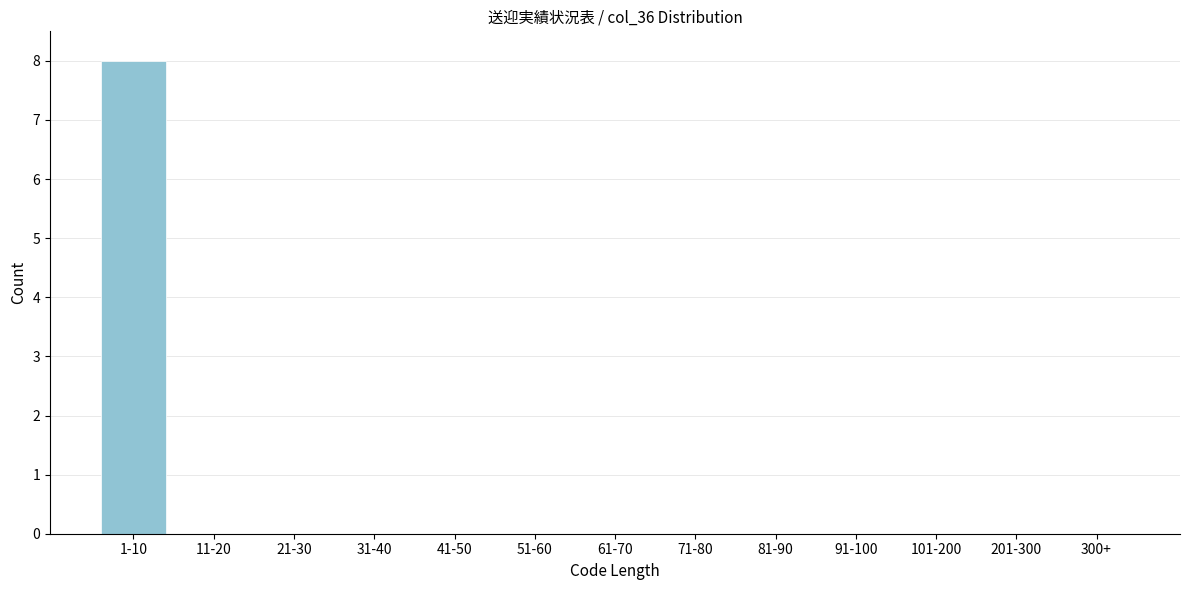

Reading left to right, transcribe all the data shown in this chart.

1-10=8	11-20=0	21-30=0	31-40=0	41-50=0	51-60=0	61-70=0	71-80=0	81-90=0	91-100=0	101-200=0	201-300=0	300+=0